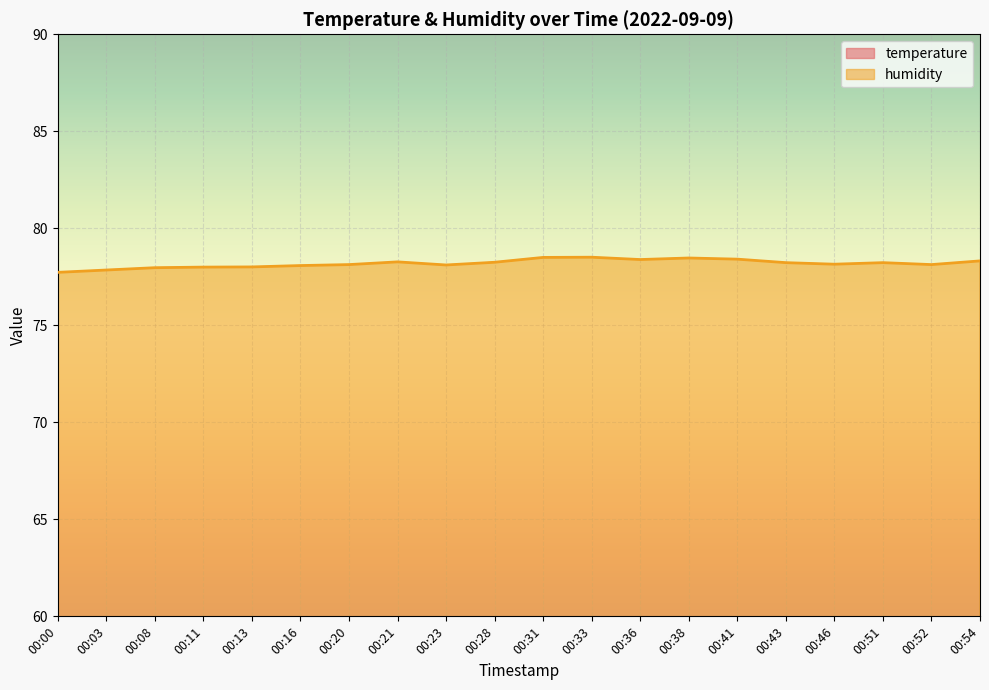

What is the spread (max minus min) of values at 00:38?

64.1